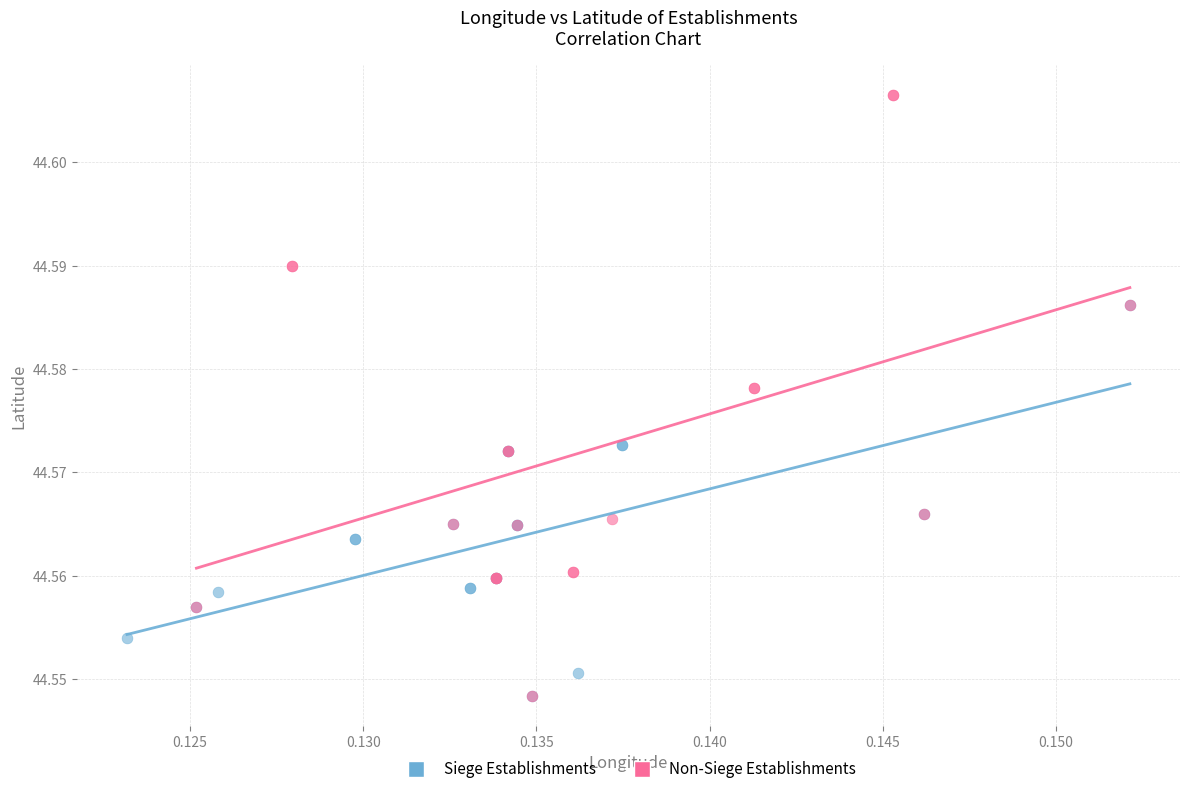

Which series has the widest spread of Y values?

Non-Siege Establishments